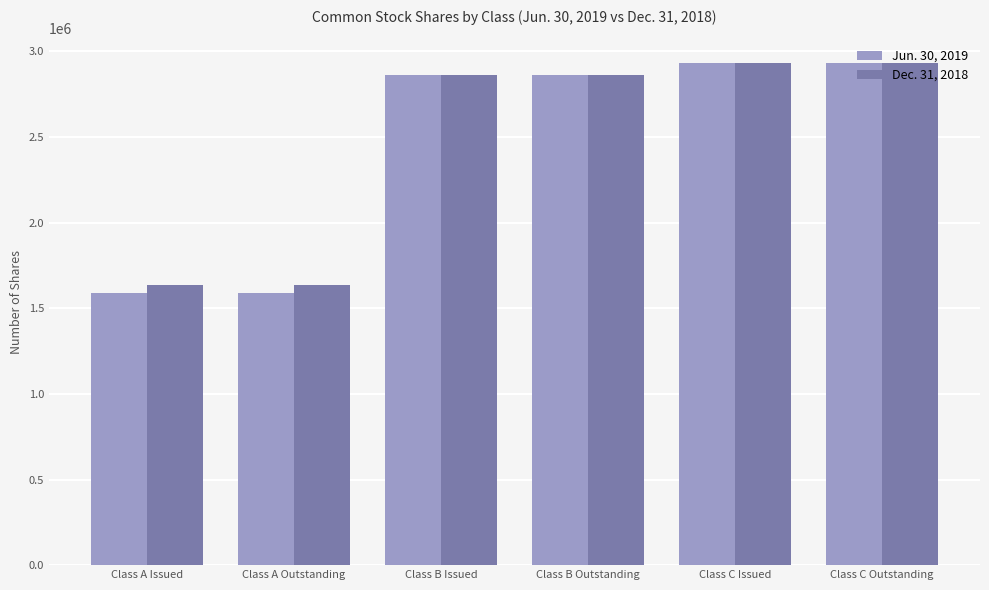

Reading right to left, what are all the values shown in this chart?

Jun. 30, 2019: 2928906	2928906	2861843	2861843	1588921	1588921
Dec. 31, 2018: 2928906	2928906	2861843	2861843	1637472	1637472